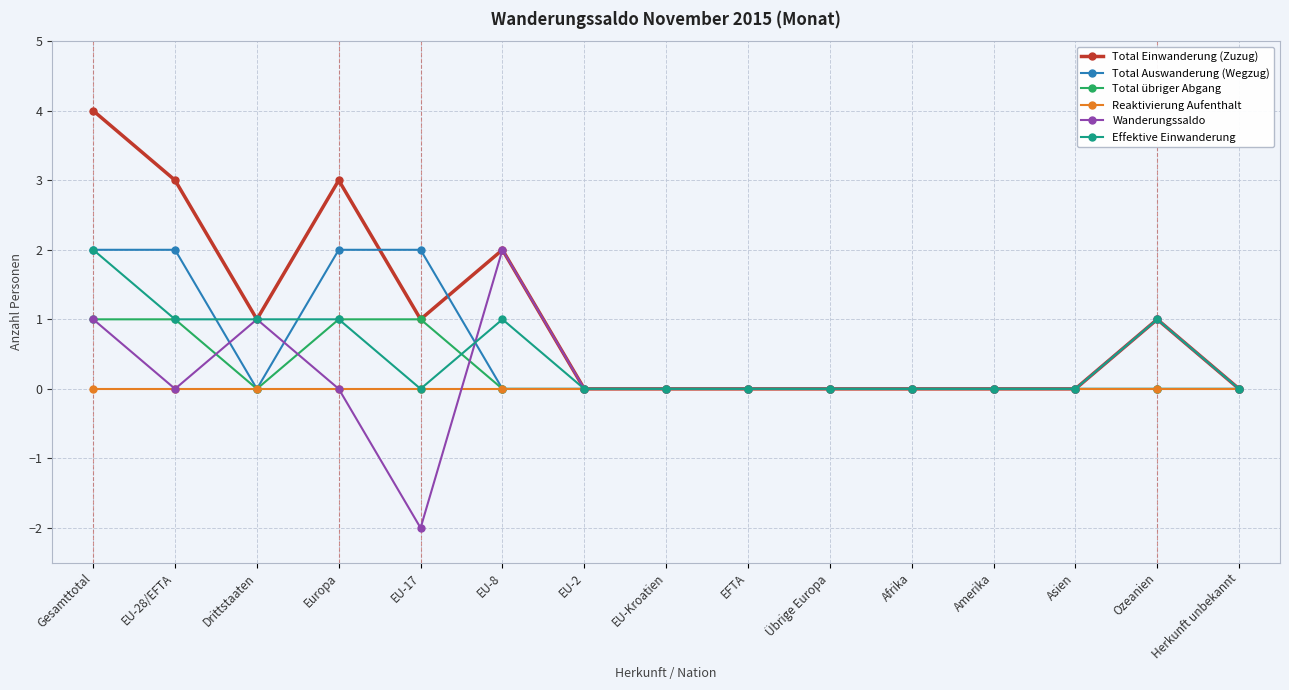

How many distinct data groups are displayed?

6